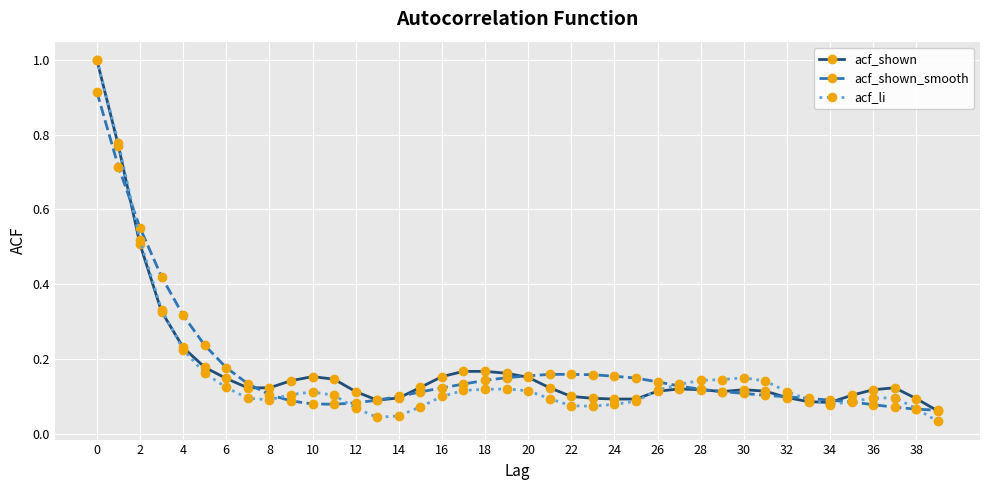

How many lines are shown in the chart?

3